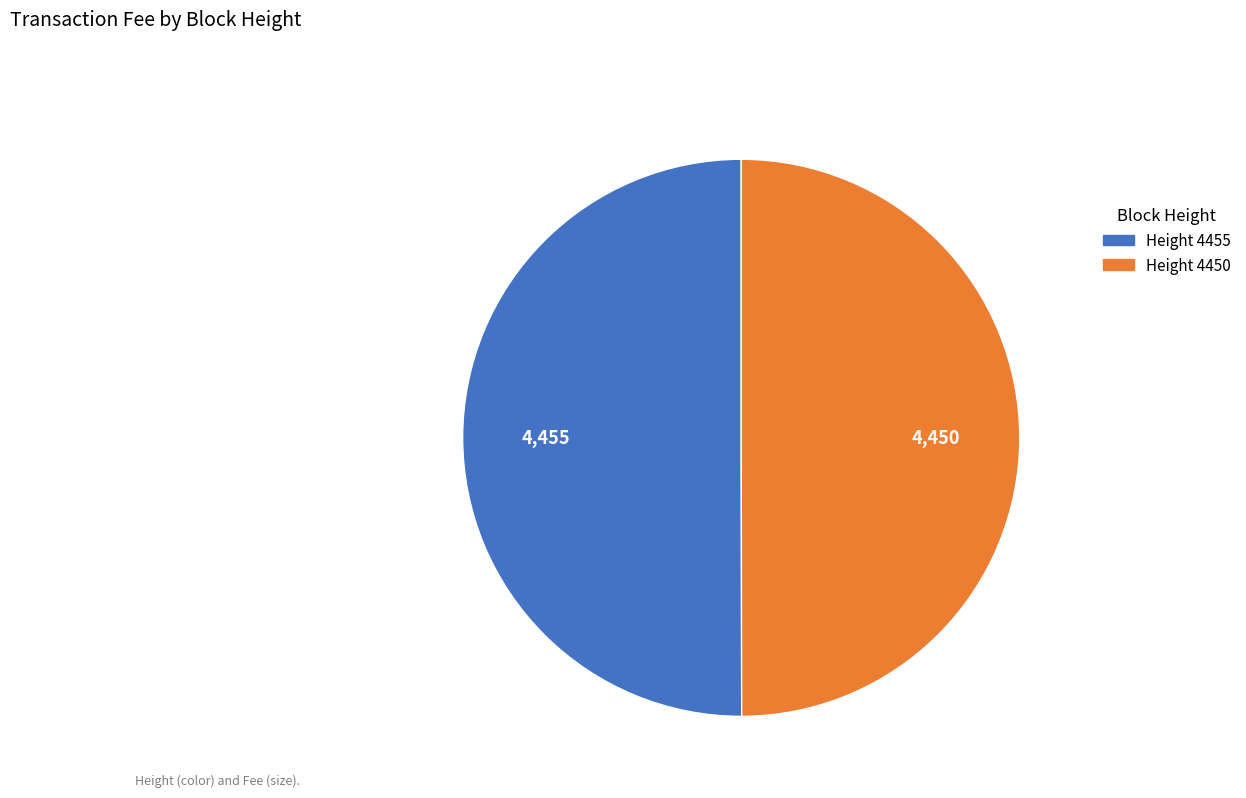

How many slices are in this pie chart?

2